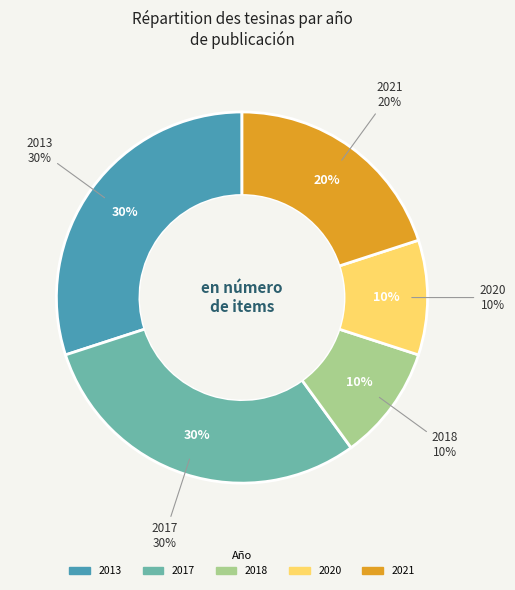

True or false: 2342 accounts for 23% of the total.

False